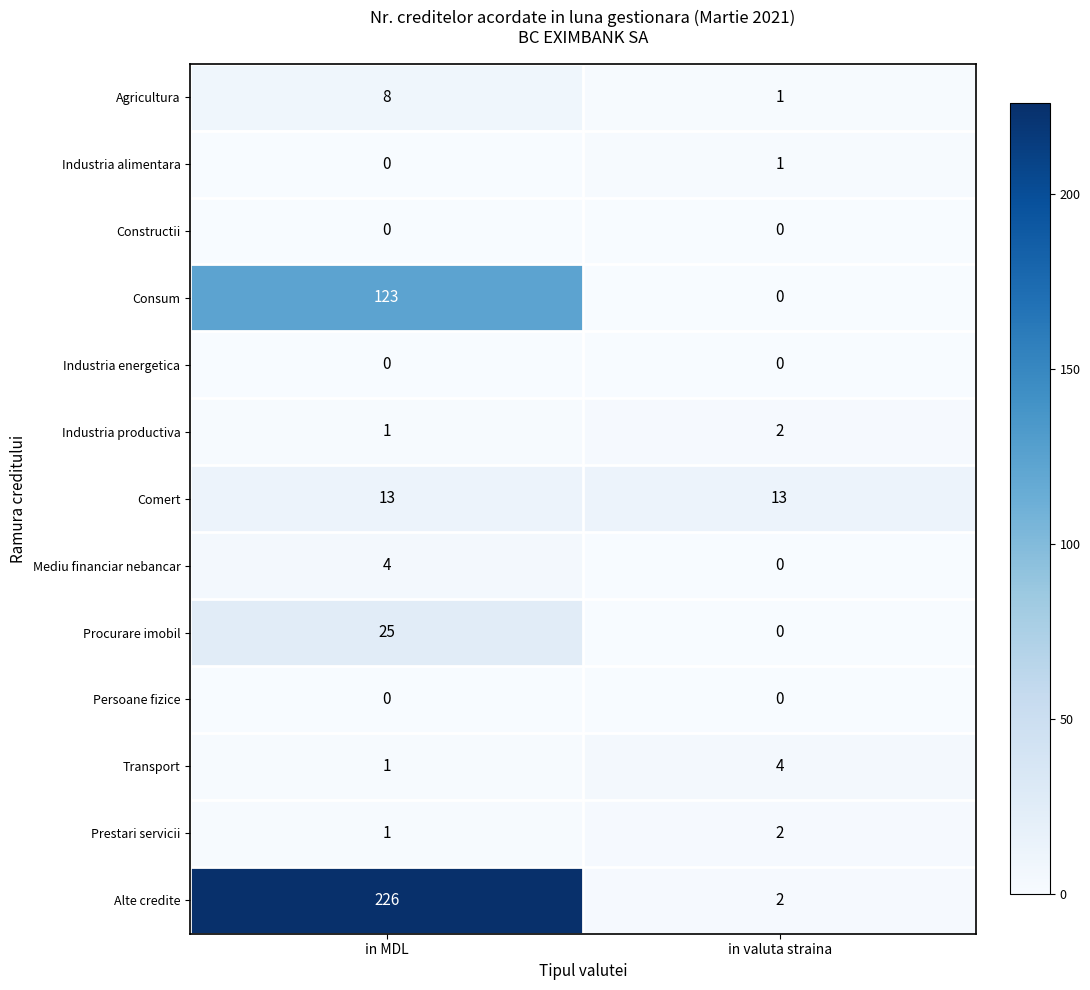

What is the approximate value of Transport at in valuta straina?

4